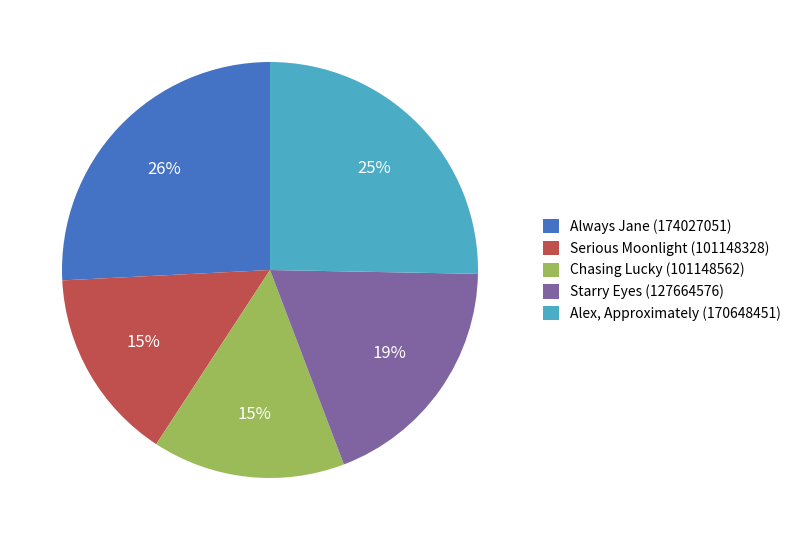

Which has a higher value, Always Jane or Alex, Approximately?

Always Jane